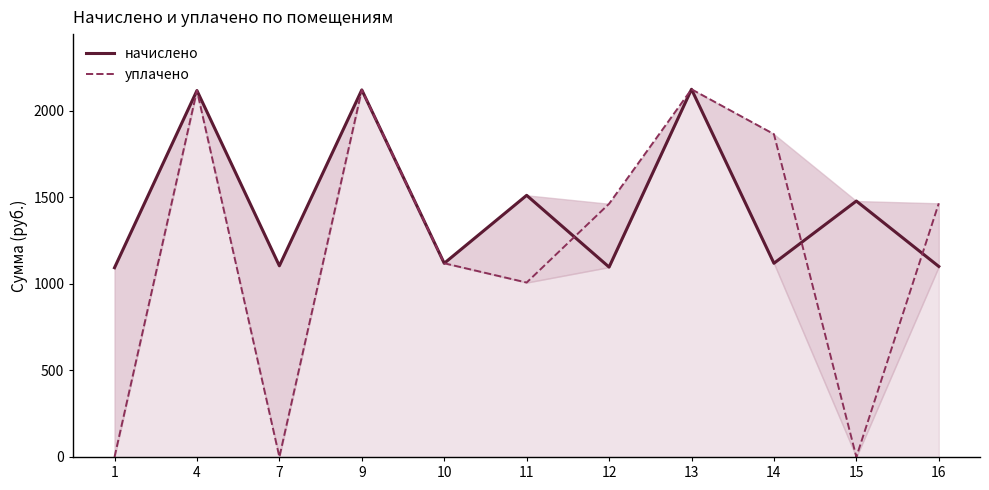

Rank the series at 16 from lowest to highest value.

начислено, уплачено